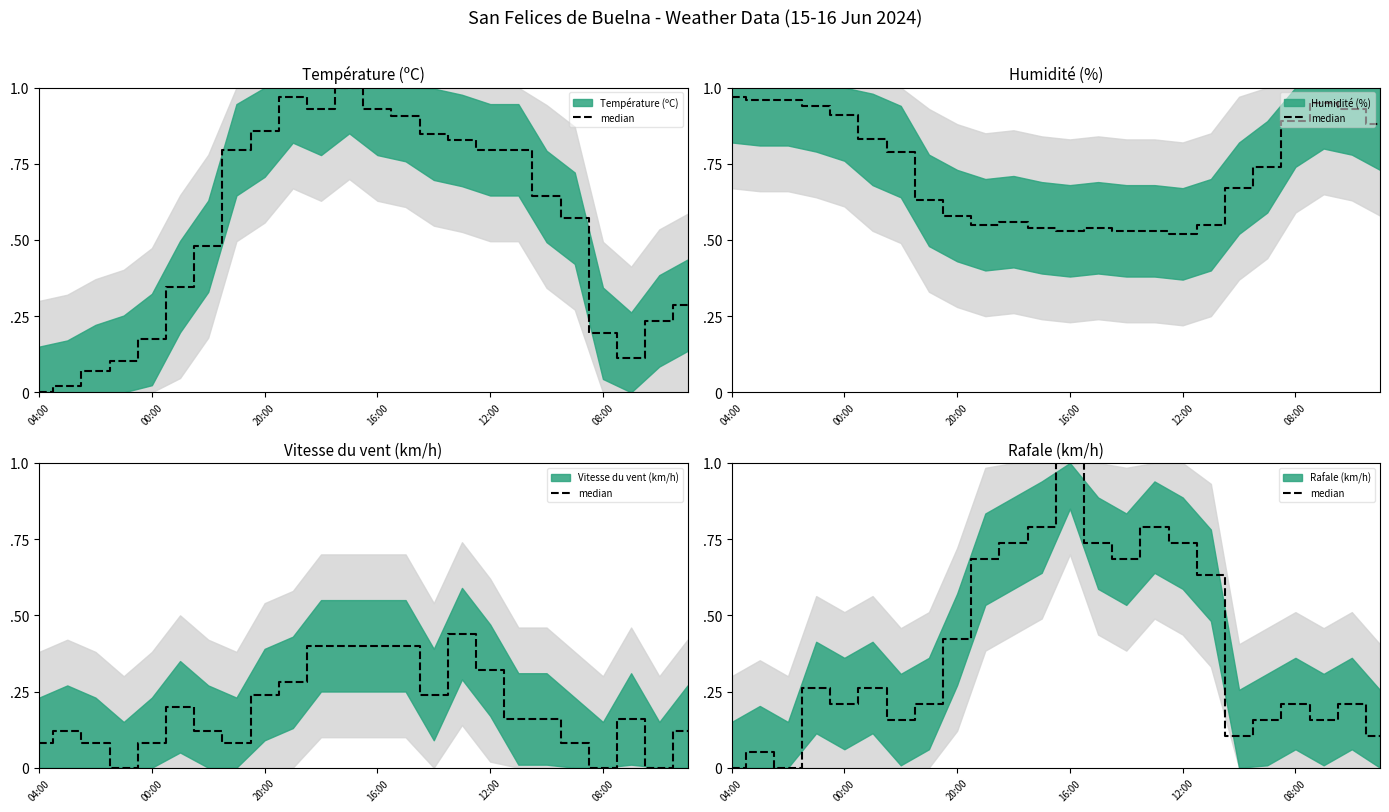

At which category does the chart reach its minimum across all series?

04:00